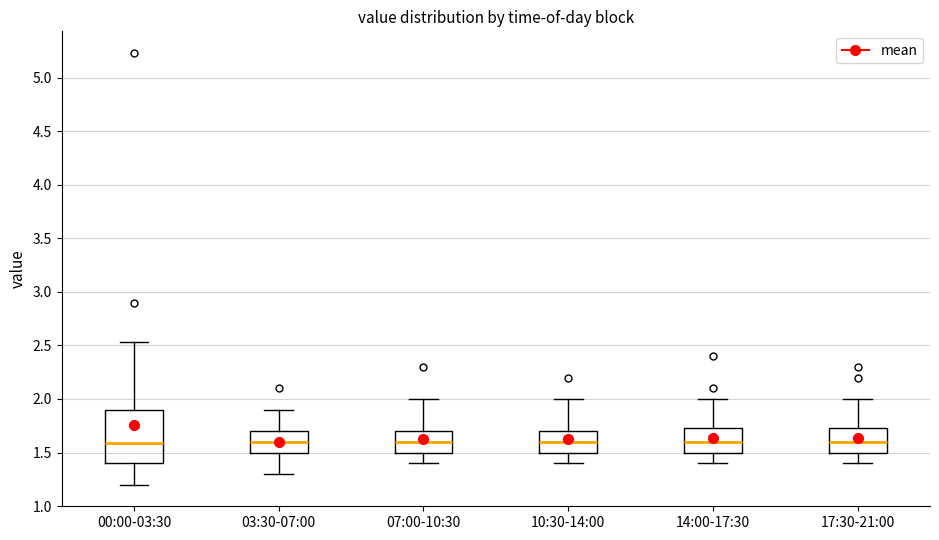

Reading left to right, transcribe this box plot: for each box, give where its median line is, the range the box spans, and where its two whiskers end, as read against the y-axis. The values are not printed on the chart, so give them approximately, as read against the axis.

00:00-03:30: median 1.60, box 1.40 to 1.90, whiskers 1.20 to 2.55
03:30-07:00: median 1.60, box 1.50 to 1.70, whiskers 1.30 to 1.90
07:00-10:30: median 1.60, box 1.50 to 1.70, whiskers 1.40 to 2.00
10:30-14:00: median 1.60, box 1.50 to 1.70, whiskers 1.40 to 2.00
14:00-17:30: median 1.60, box 1.50 to 1.75, whiskers 1.40 to 2.00
17:30-21:00: median 1.60, box 1.50 to 1.75, whiskers 1.40 to 2.00